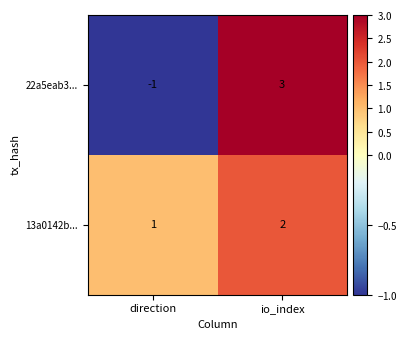

Which series changed the most between direction and io_index?

22a5eab3...